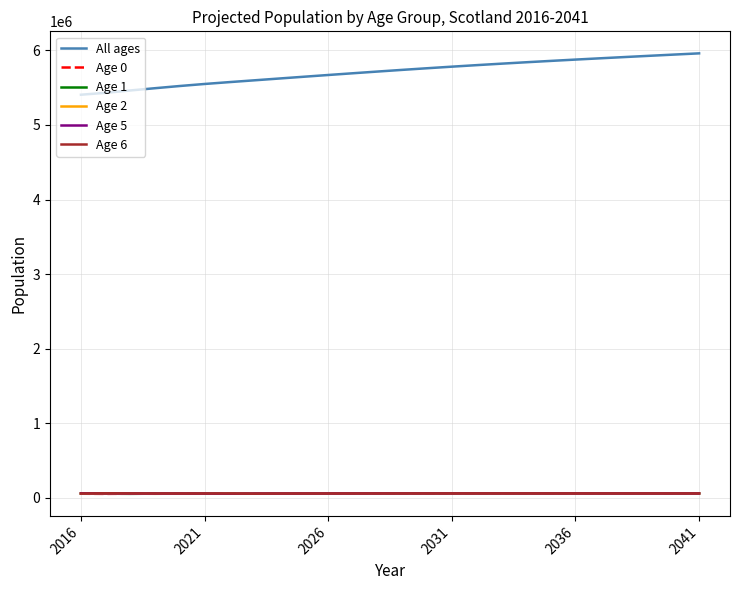

What is the average value of the Age 5 series?

59316